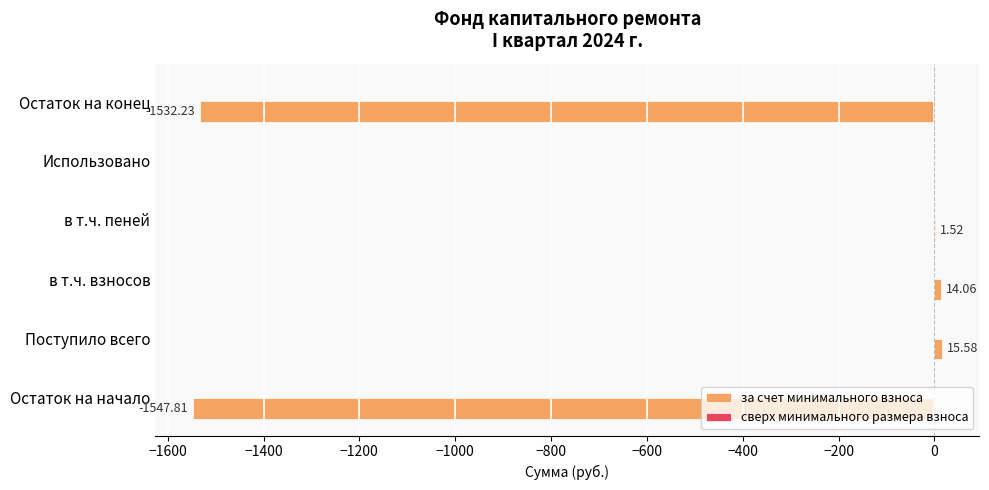

At which label is the value closest to -766?

Использовано